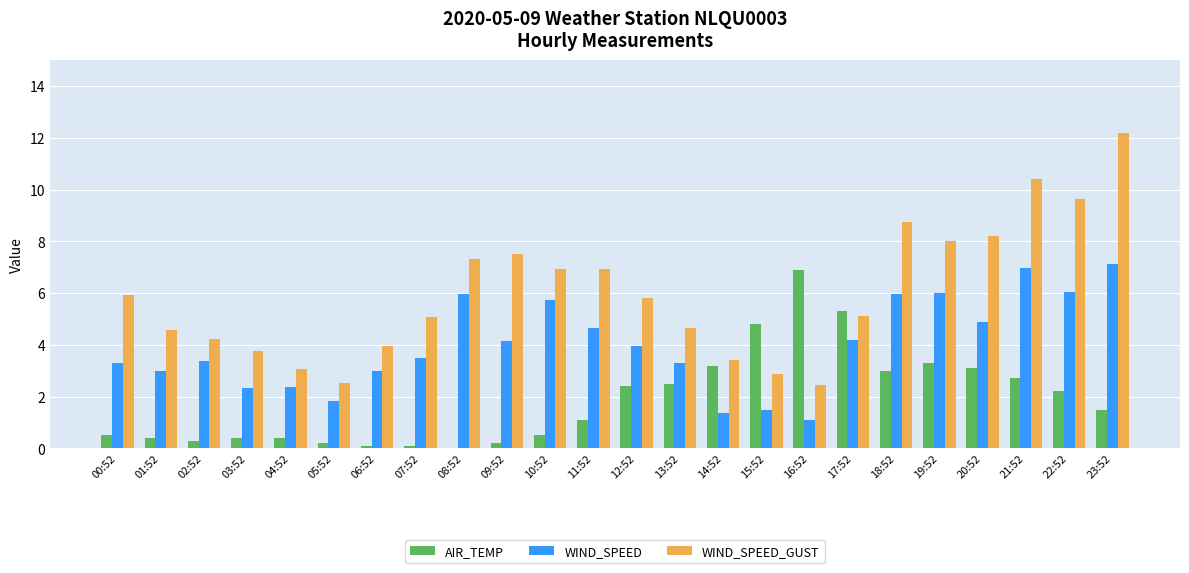

Are the bars horizontal?

No